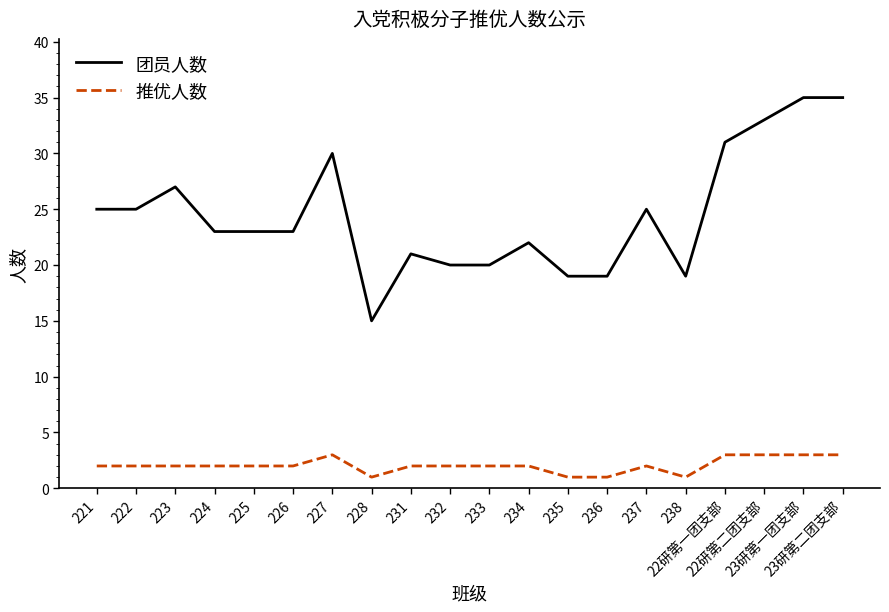

What is the sum of the 推优人数 values at 228 and 232?

3